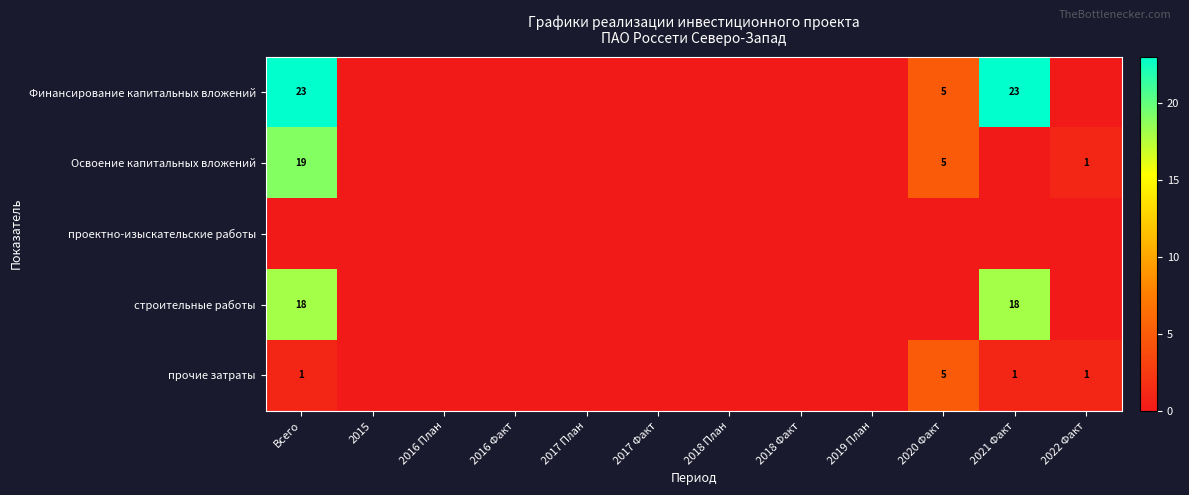

True or false: строительные работы has a value of 18 at Всего.

True